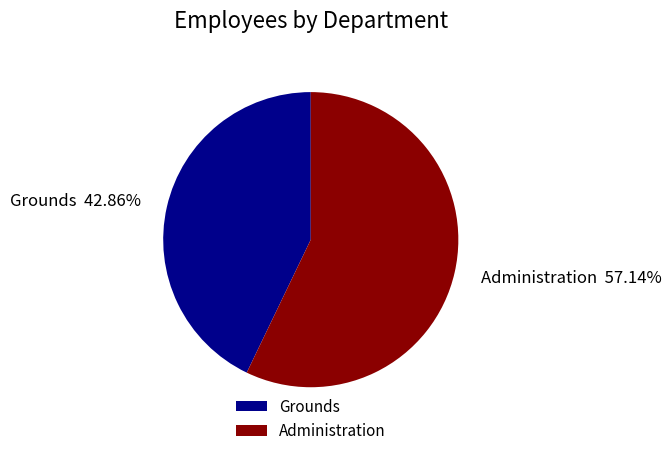

To the nearest percent, what is the difference between the largest and smallest slice percentages?

14%